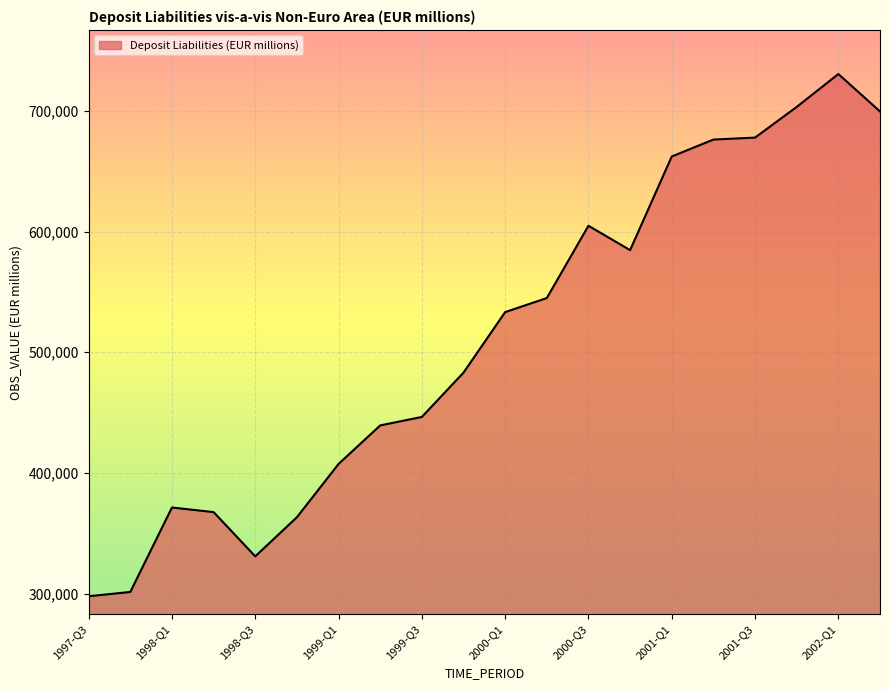

Does the chart have visible grid lines?

Yes